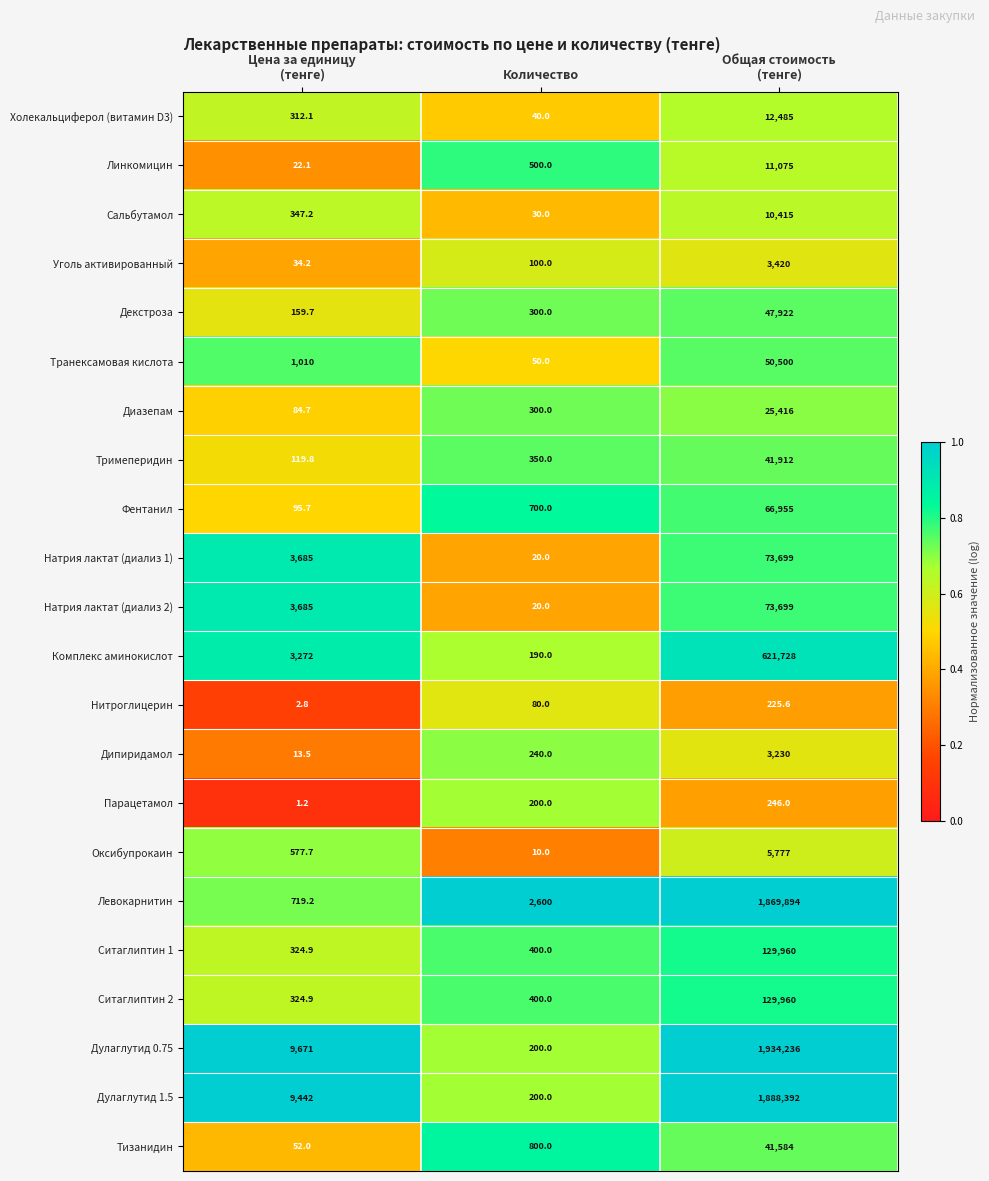

What is the sum of all Парацетамол values?

447.2